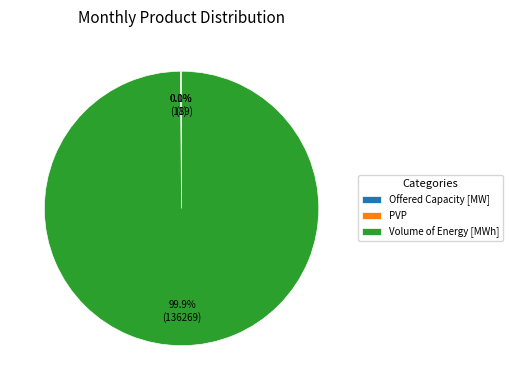

Does Volume of Energy [MWh] account for over 50% of the chart?

Yes